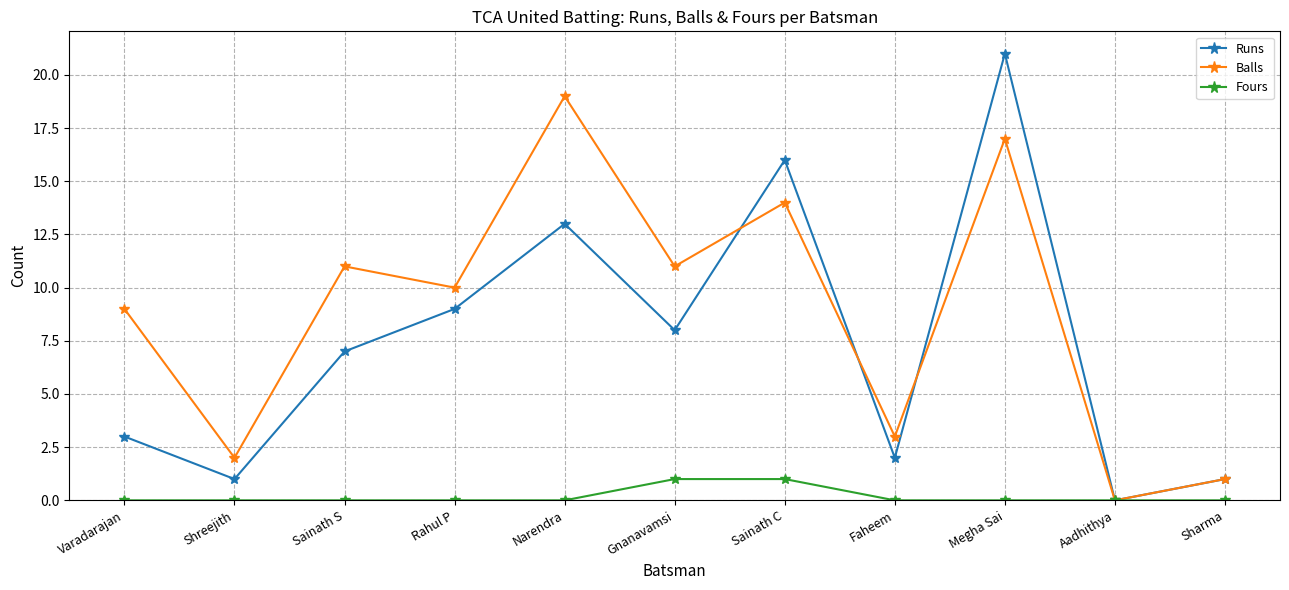

At which category does Runs reach its first local valley?

Shreejith